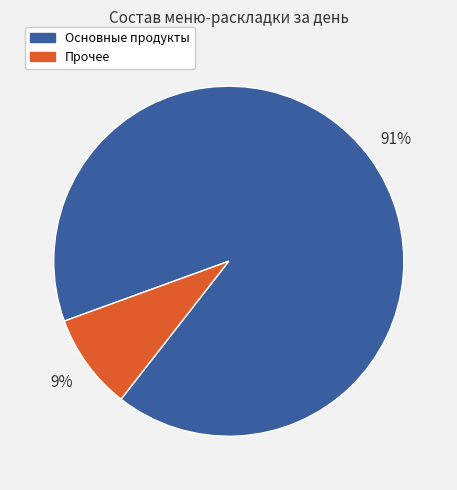

To the nearest percent, what is the average slice percentage?

50%